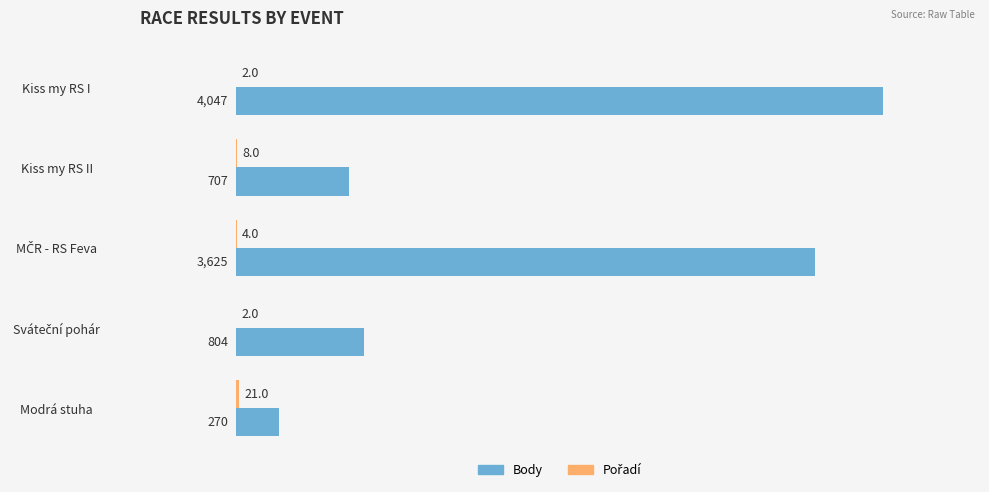

What is the greatest value displayed?

4047